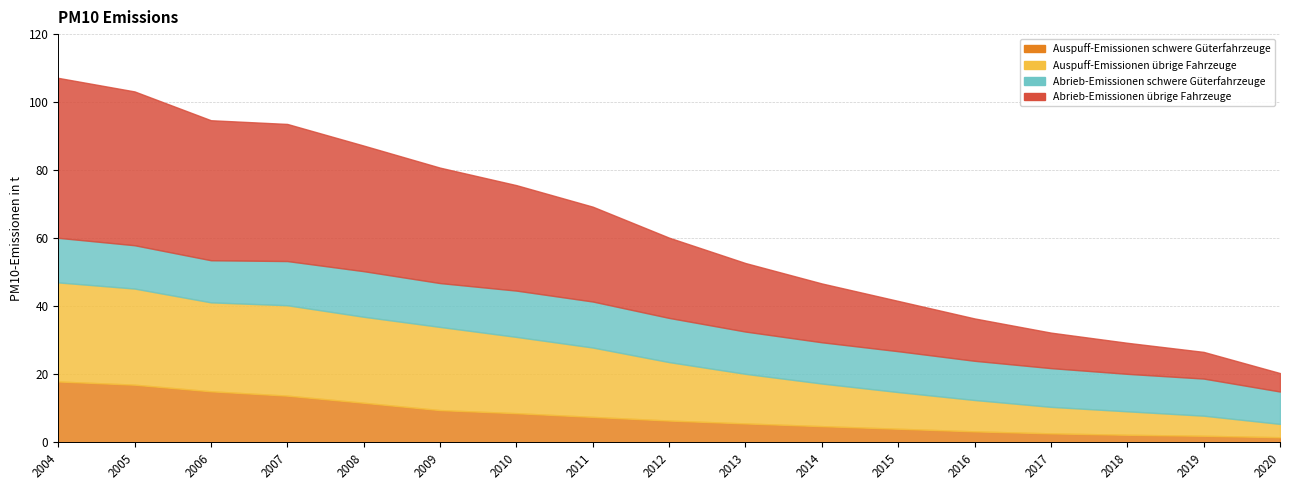

What is the sum of all Abrieb-Emissionen übrige Fahrzeuge values?

424.7